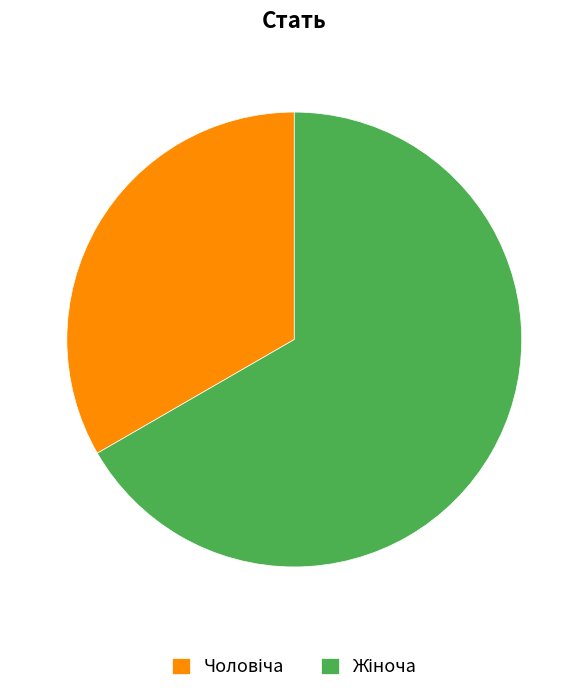

Does any single category account for the majority?

Yes